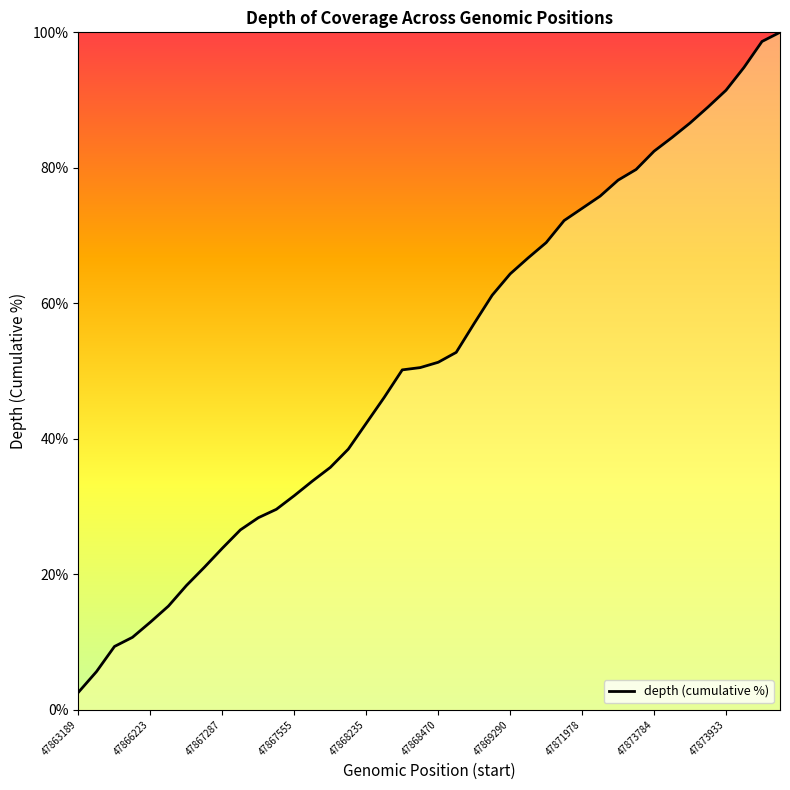

True or false: there are more than 1 points higher than both neighbors.

False